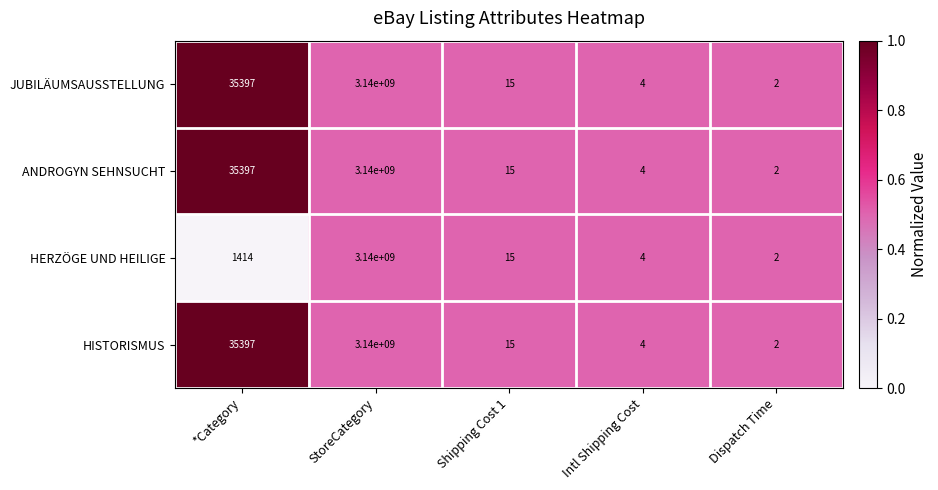

Reading left to right, extract all data points from this chart.

JUBILÄUMSAUSSTELLUNG: 35397	3140000000	15	4	2
ANDROGYN SEHNSUCHT: 35397	3140000000	15	4	2
HERZÖGE UND HEILIGE: 1414	3140000000	15	4	2
HISTORISMUS: 35397	3140000000	15	4	2